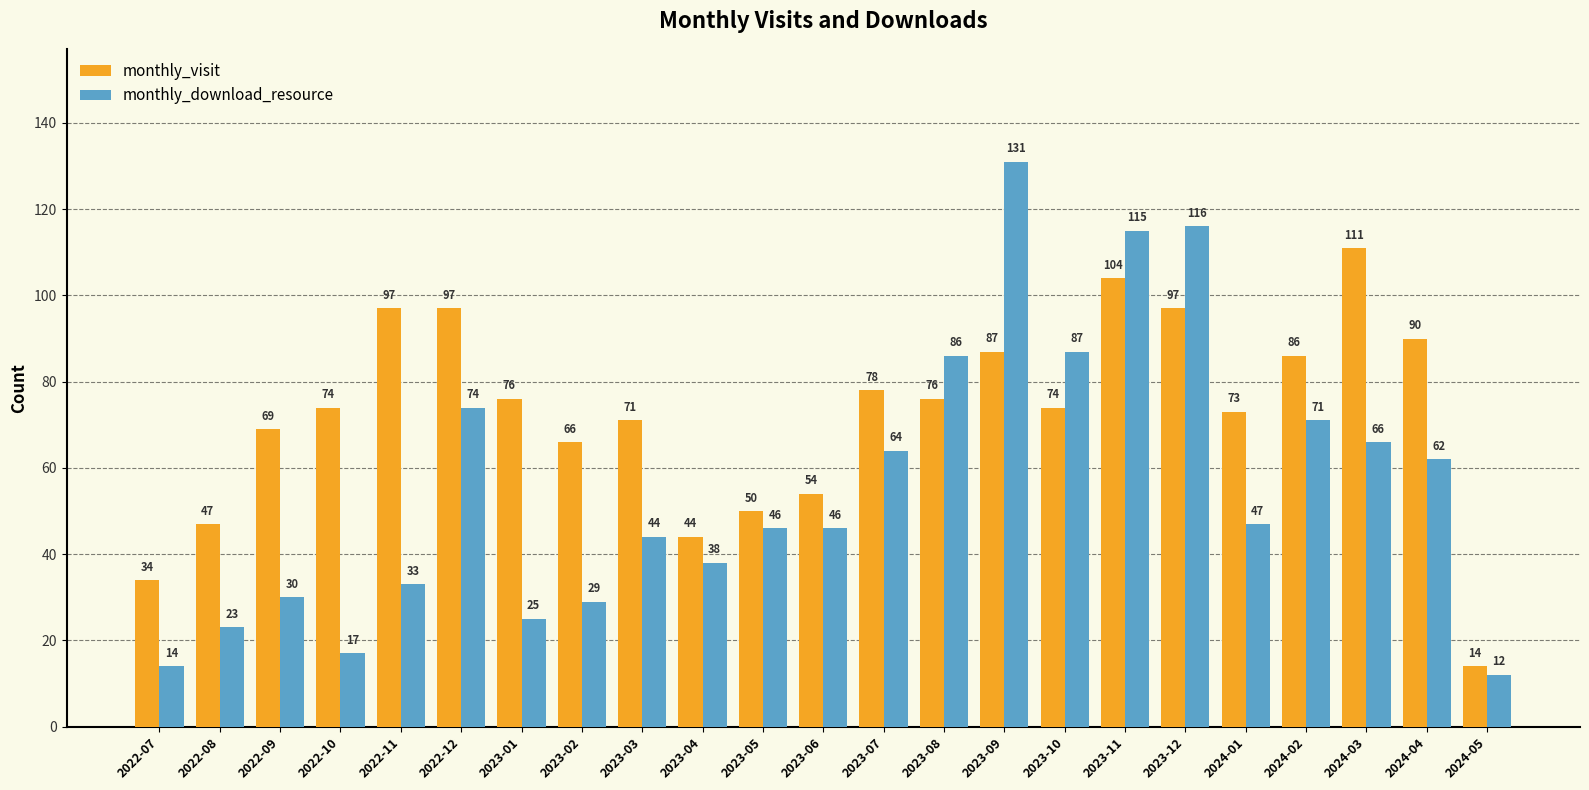

List the series in order of their overall mean, highest first.

monthly_visit, monthly_download_resource